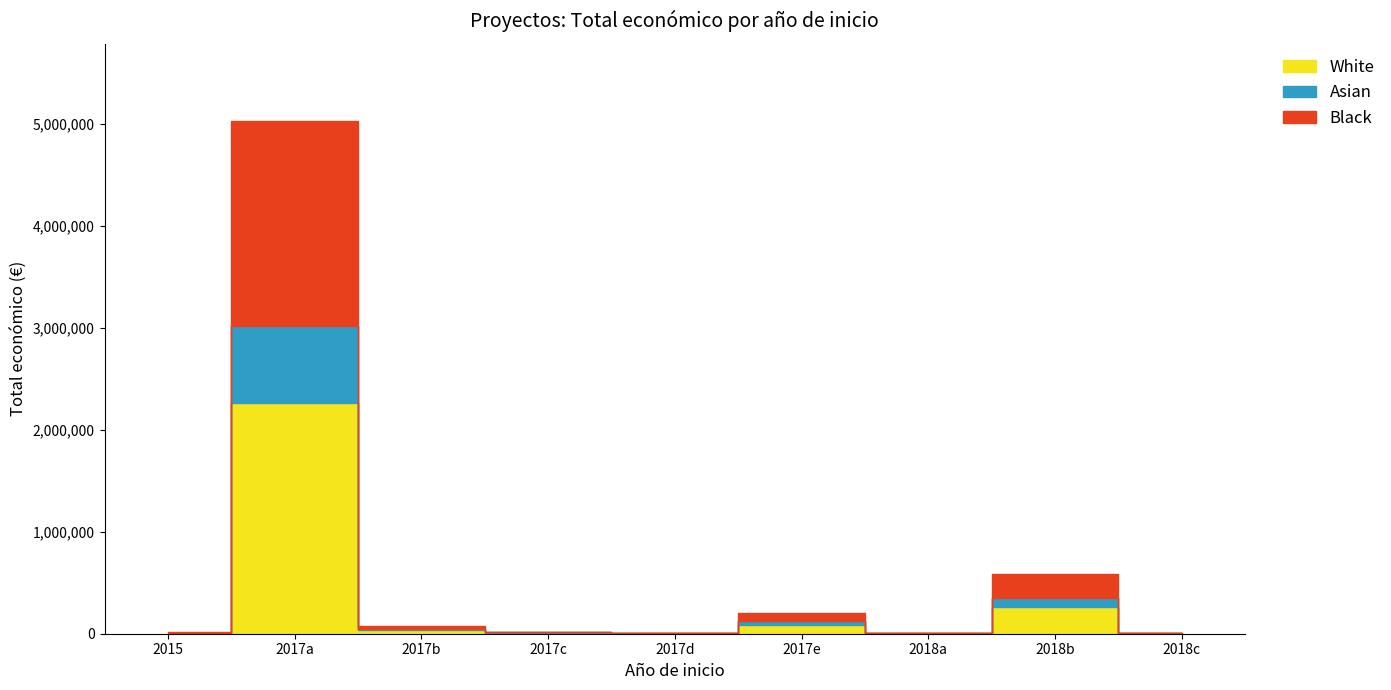

Reading left to right, transcribe all the data shown in this chart.

2015=14980	2017=5030236	2017=71800	2017=20000	2017=7875	2017=199997	2018=7960	2018=588146	2018=10500